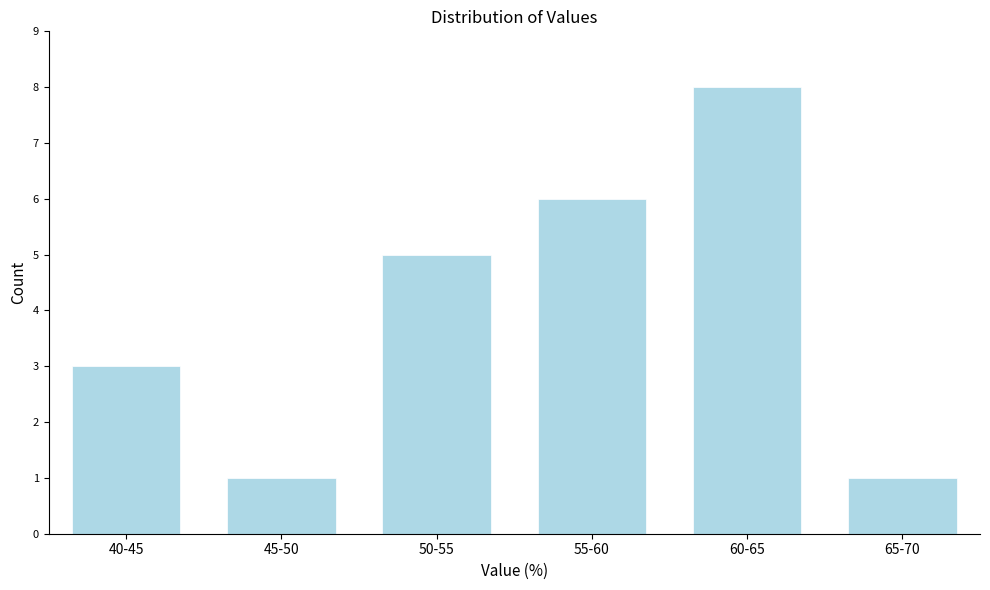

Reading right to left, extract all data points from this chart.

1	8	6	5	1	3